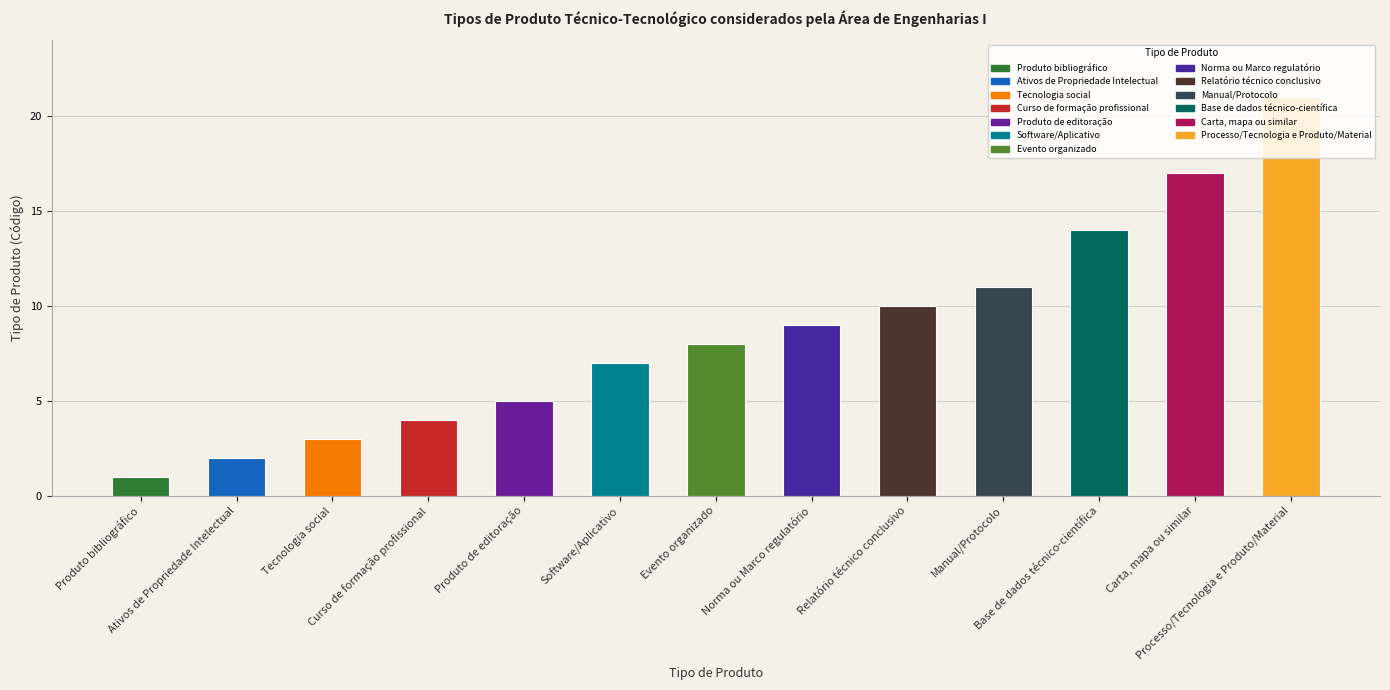

What is the label of the 8th bar from the left?

Norma ou Marco regulatório